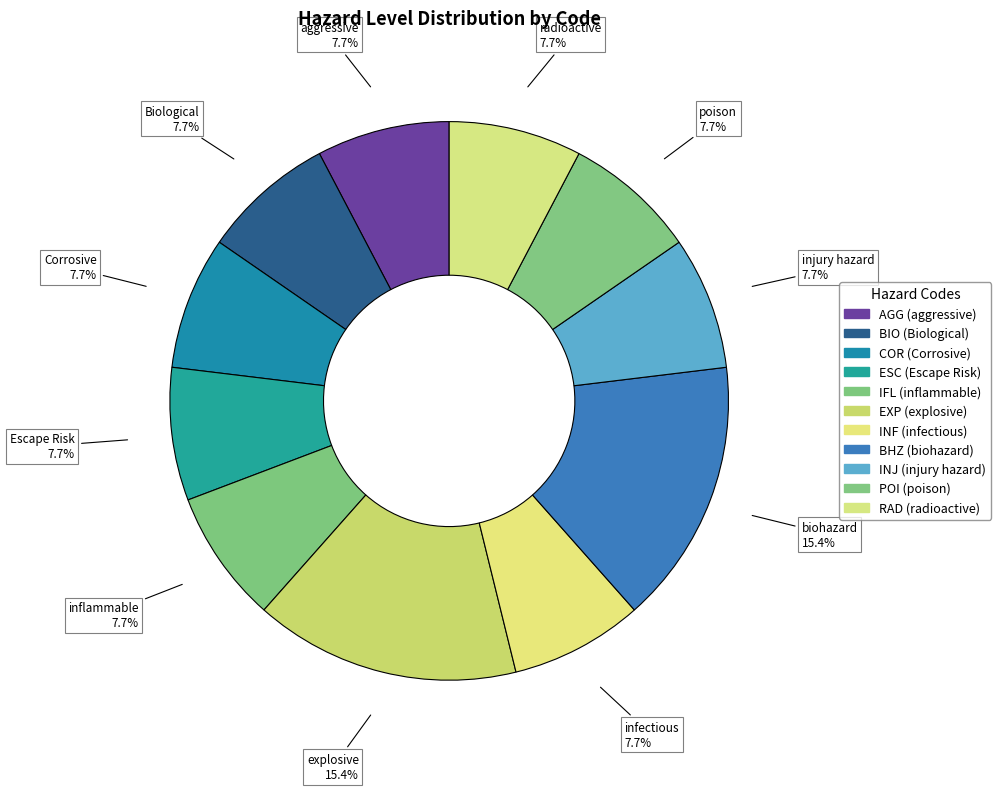

How many slices are in this pie chart?

11